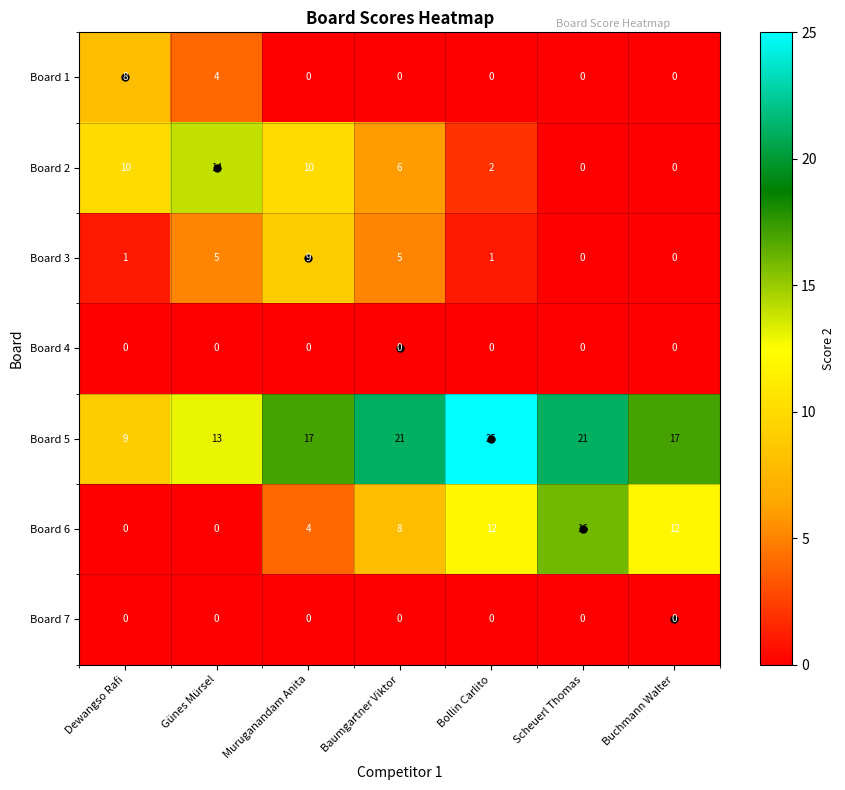

The Board 4 series shows 0 at Günes Mürsel. True or false?

True